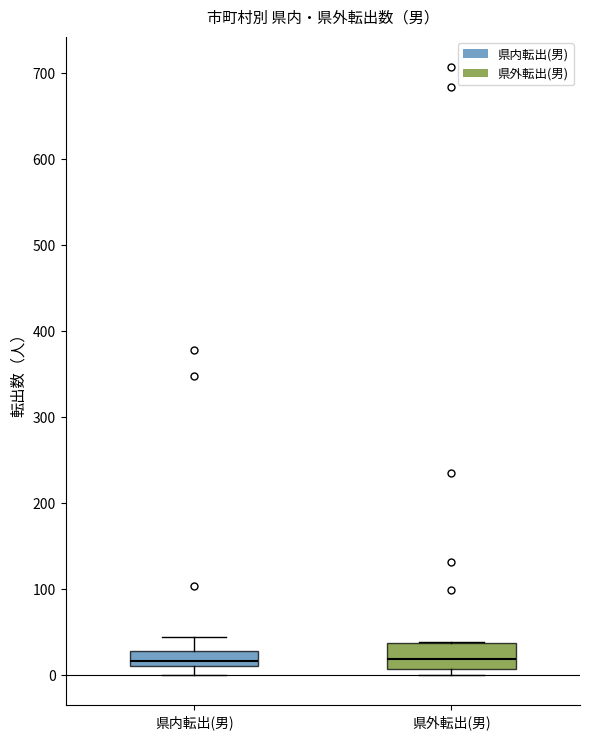

Comparing the boxes themselves (not the whiskers), which one is the tallest?

県外転出(男)